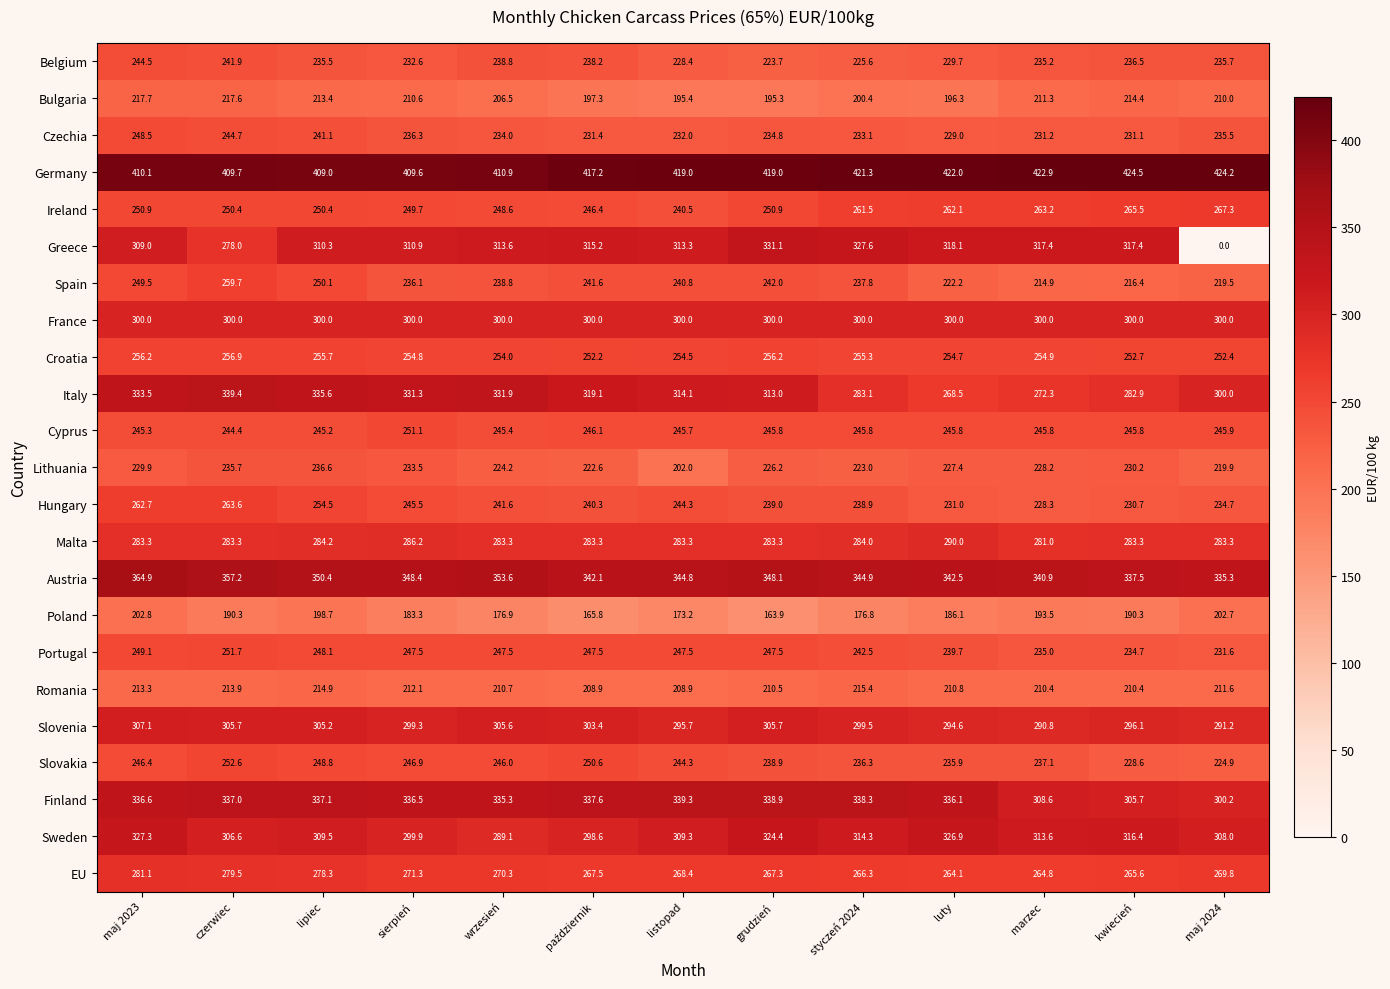

How many series are shown in this chart?

23